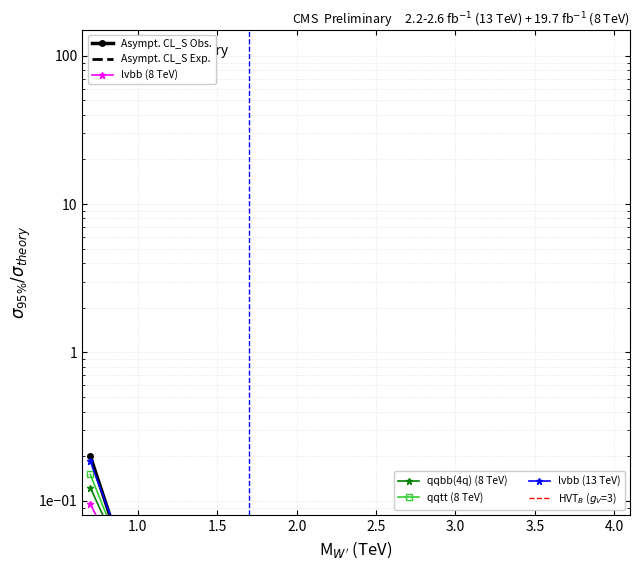

Rank the series by their maximum value, from highest to lowest.

Asympt. CL_S Obs., lvbb (13 TeV), qqtt (8 TeV), qqbb(4q) (8 TeV), lvbb (8 TeV), Asympt. CL_S Exp.